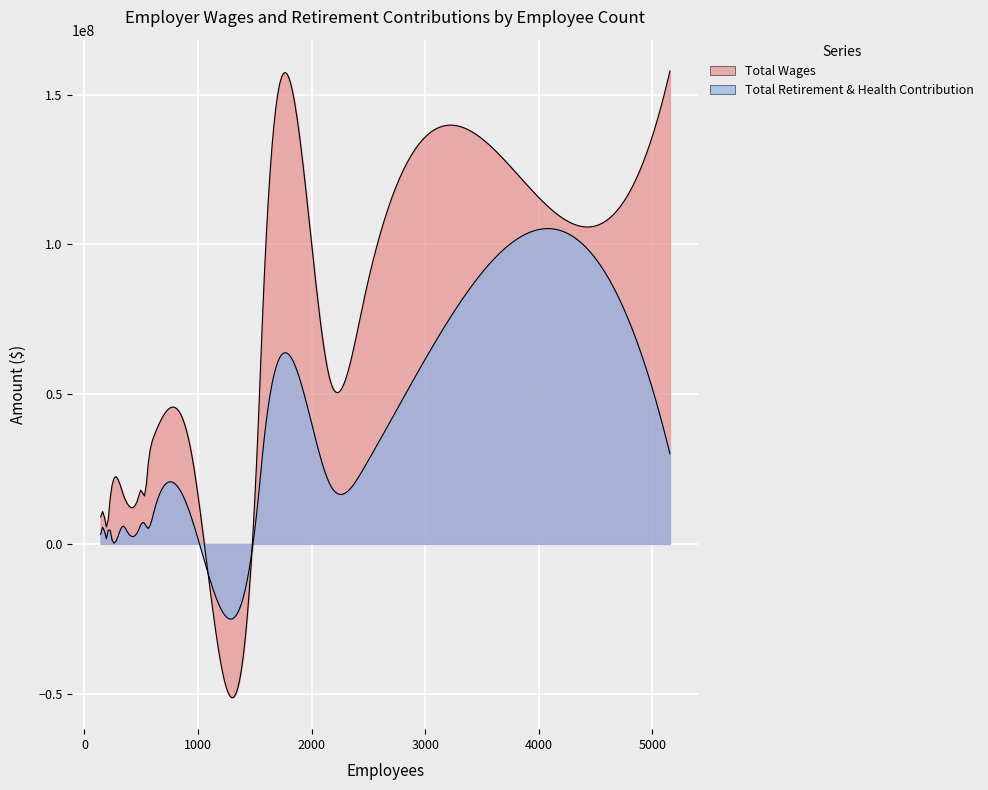

Is it true that Total Retirement & Health Contribution equals 4199914 at Merced Irrigation District?

True